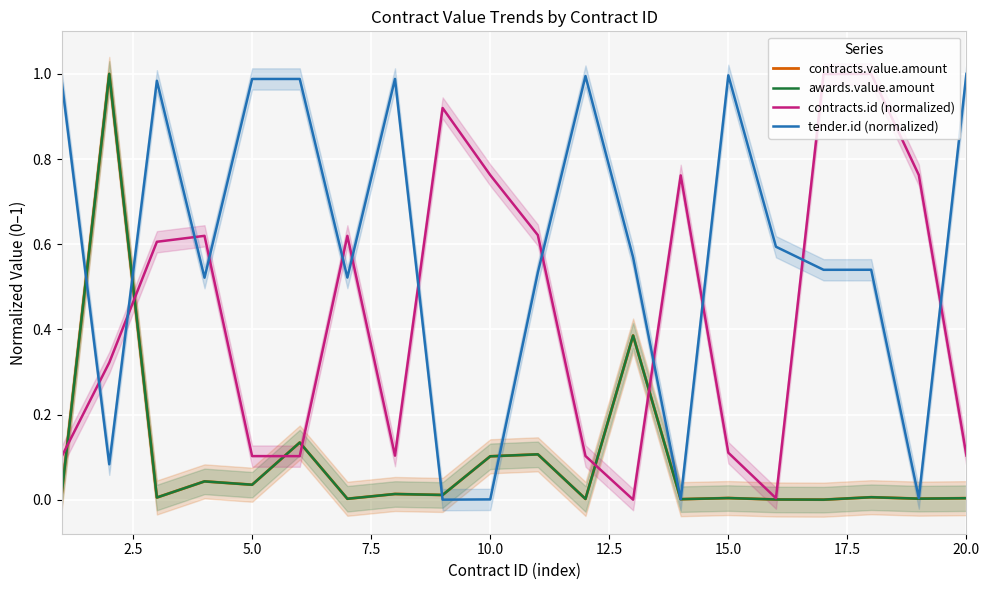

What is the sum of all awards.value.amount values?

1.9